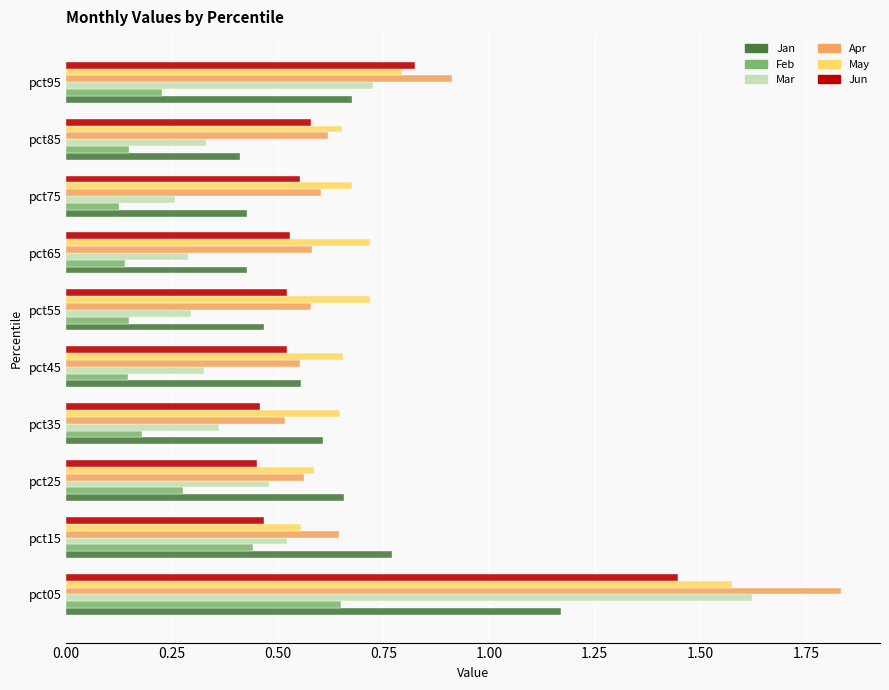

True or false: May has a value of 1.1 at pct45.

False